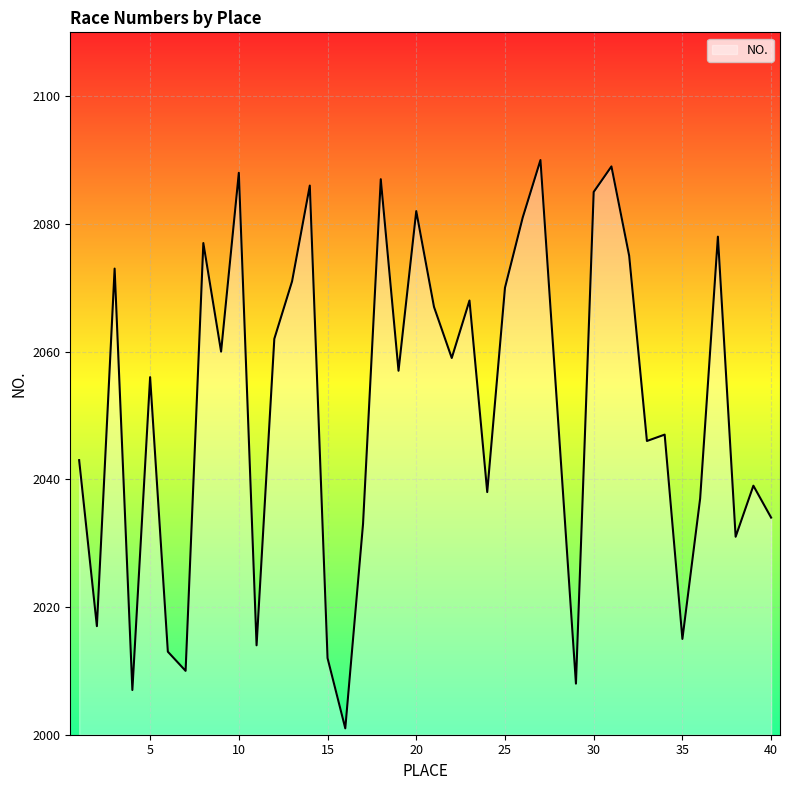

What is the minimum value shown in the chart?

2001